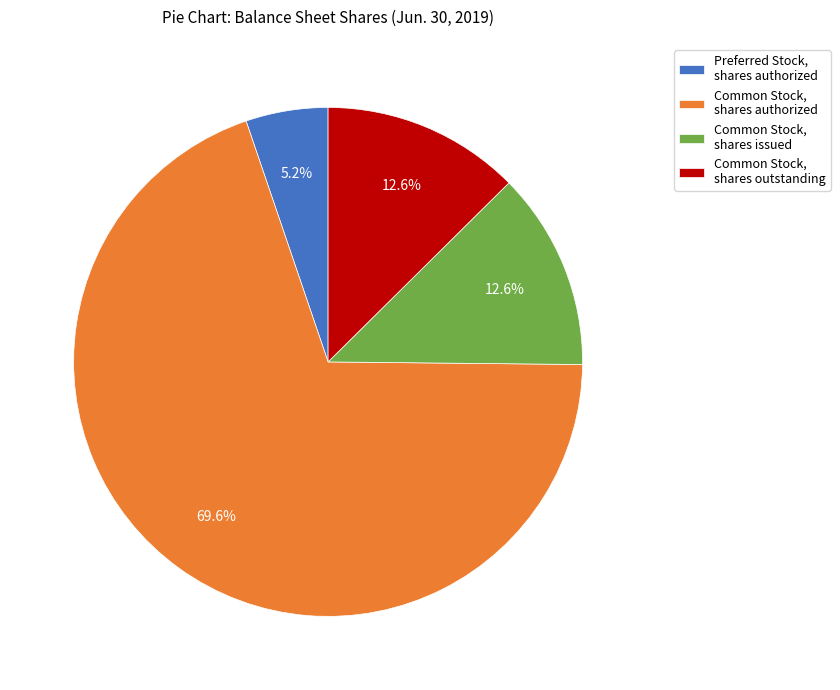

What percentage is NOT represented by Preferred Stock, shares authorized?

94.8%